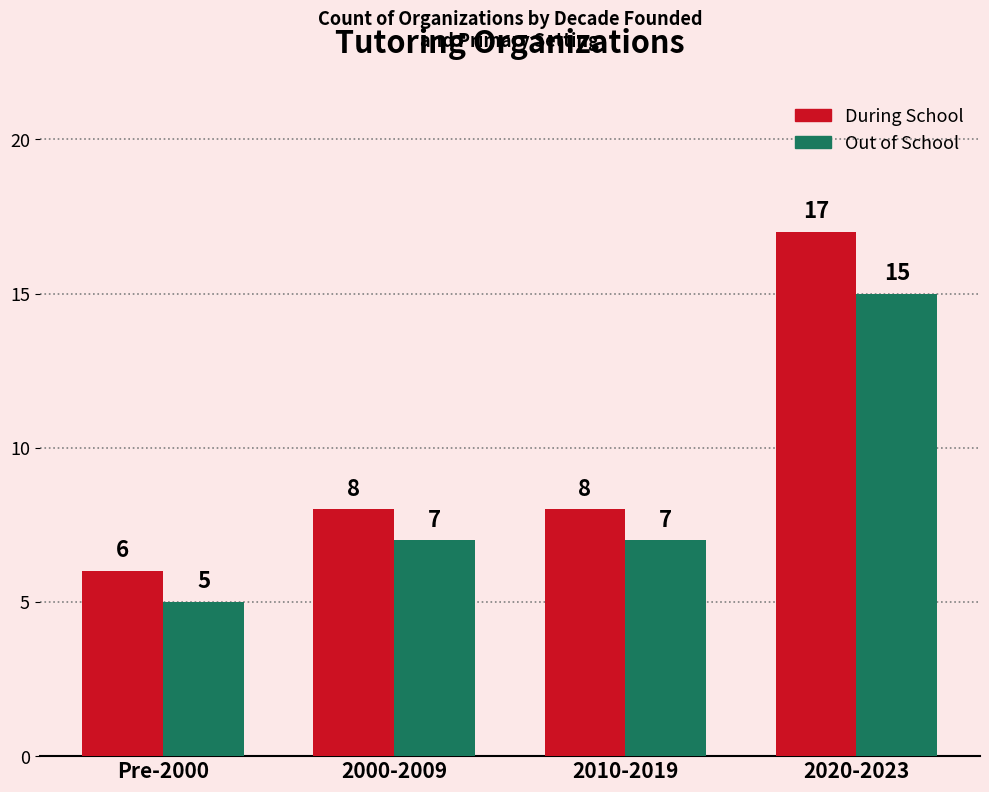

Reading left to right, list all the values displayed in this chart.

During School: 6	8	8	17
Out of School: 5	7	7	15